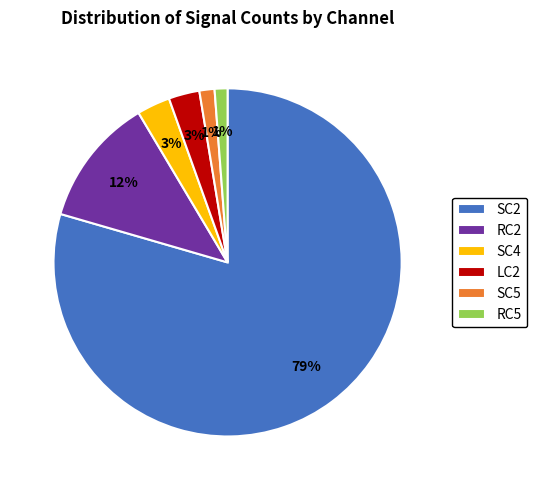

True or false: LC2 accounts for 3% of the total.

True